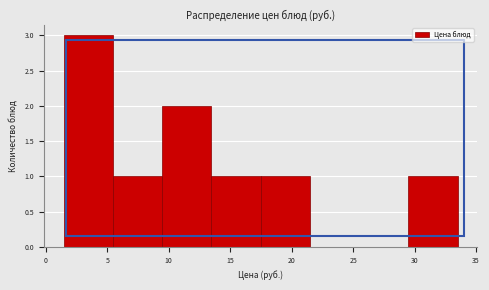

Reading left to right, list every bar in this chart as the range it spans on the x-axis followed by its height. Neither the bar edges nor the heights are printed on the chart, so give them approximately, as read against the axes.

1.5 to 5.5: 3
5.5 to 9.5: 1
9.5 to 13.5: 2
13.5 to 17.5: 1
17.5 to 21.5: 1
21.5 to 25.5: 0
25.5 to 29.5: 0
29.5 to 33.5: 1